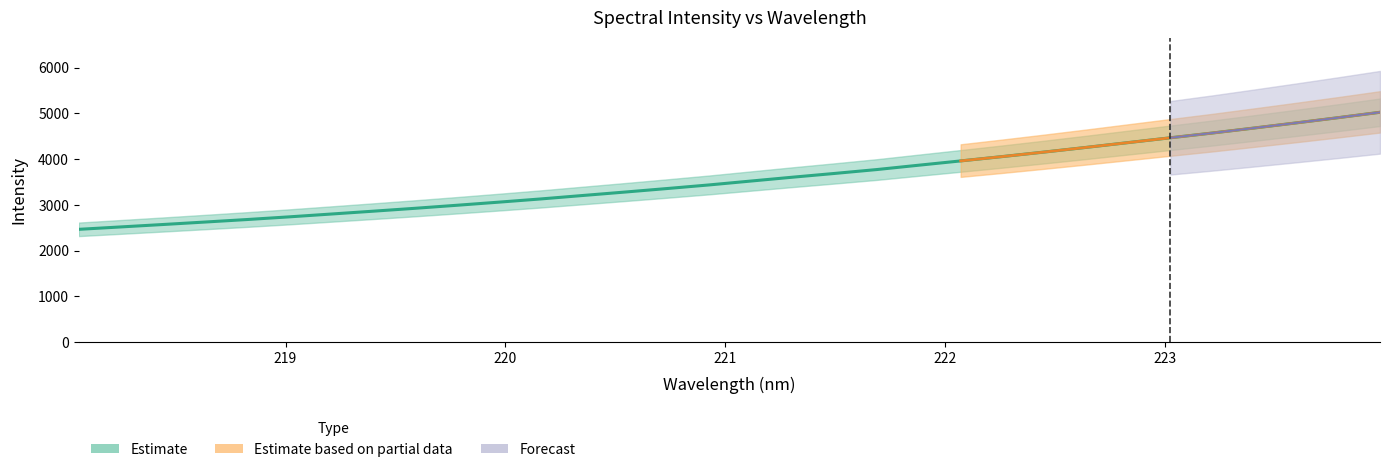

Is it true that the value at 221.6902 is 3770.3?

True